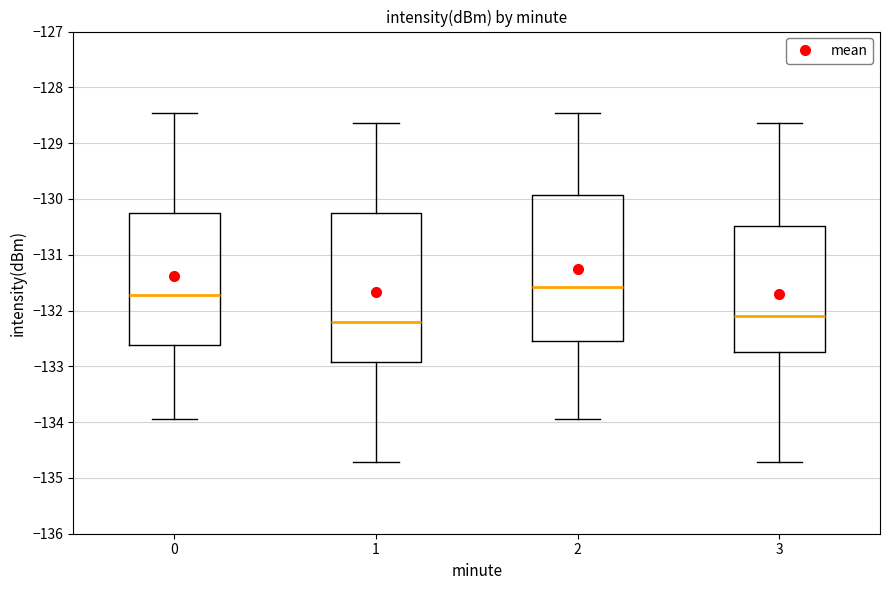

Reading left to right, transcribe this box plot: for each box, give where its median line is, the range the box spans, and where its two whiskers end, as read against the y-axis. The values are not printed on the chart, so give them approximately, as read against the axis.

0: median -131.7, box -132.6 to -130.3, whiskers -133.9 to -128.5
1: median -132.2, box -132.9 to -130.3, whiskers -134.7 to -128.6
2: median -131.6, box -132.5 to -129.9, whiskers -133.9 to -128.5
3: median -132.1, box -132.7 to -130.5, whiskers -134.7 to -128.6